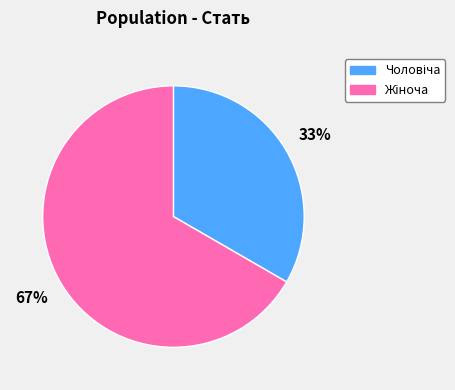

How many segments does this pie chart have?

2